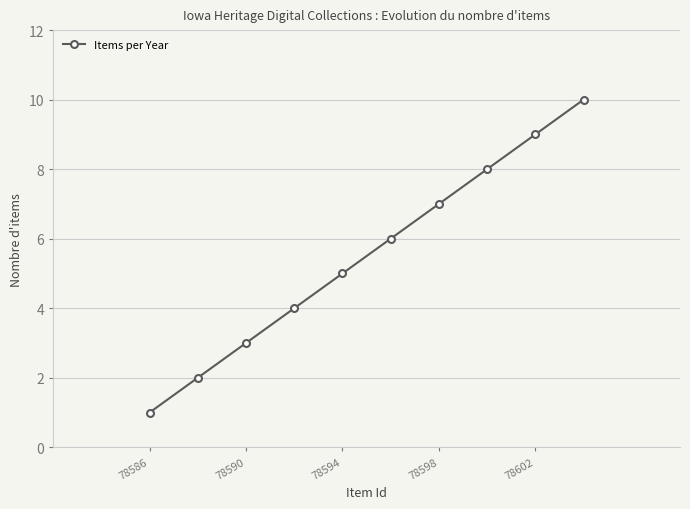

How many series are shown in this chart?

1